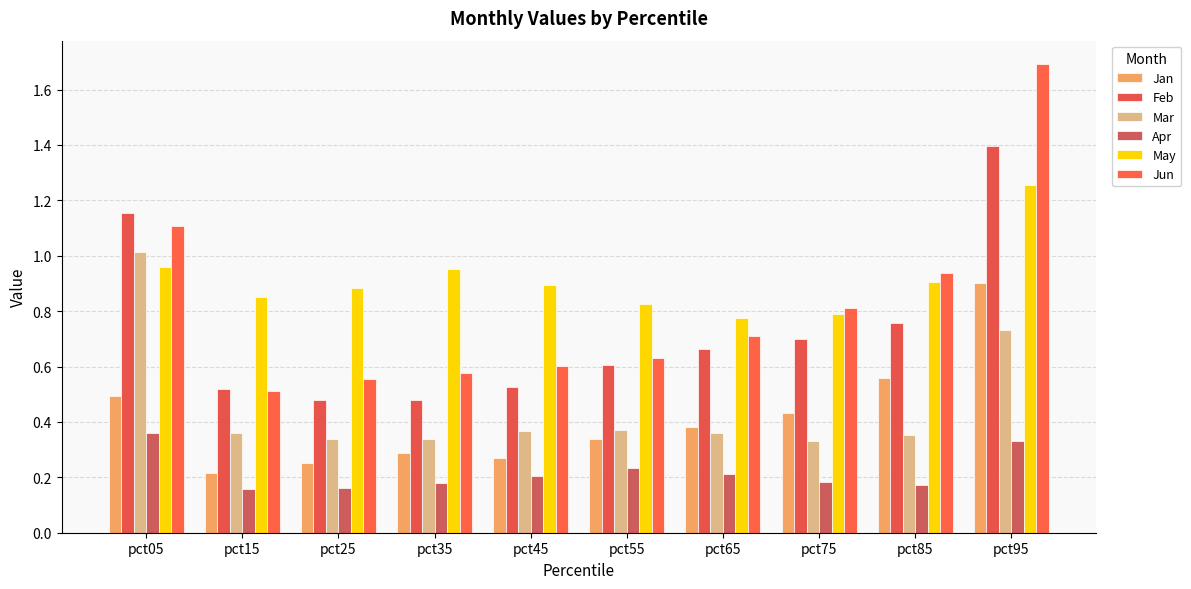

Which category has the lowest value in the Mar series?

pct75